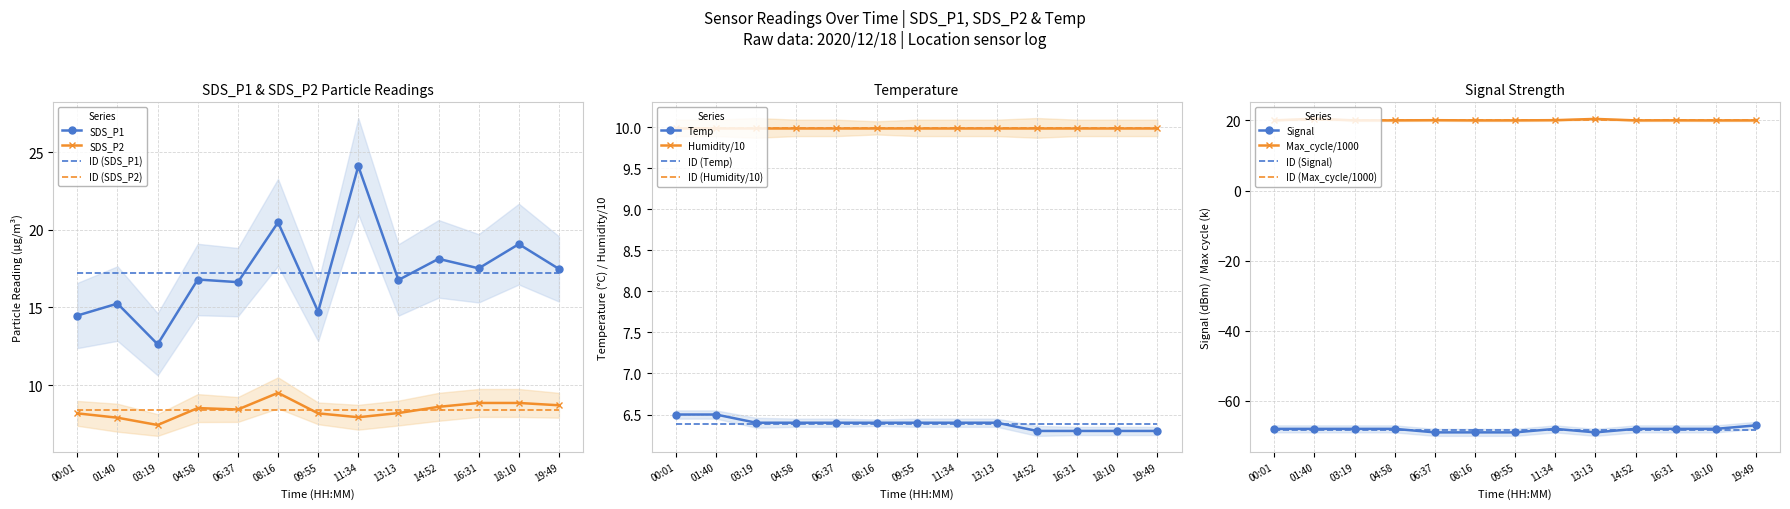

List the labels in order of Temp value, largest first.

00:01, 01:40, 03:19, 04:58, 06:37, 08:16, 09:55, 11:34, 13:13, 14:52, 16:31, 18:10, 19:49